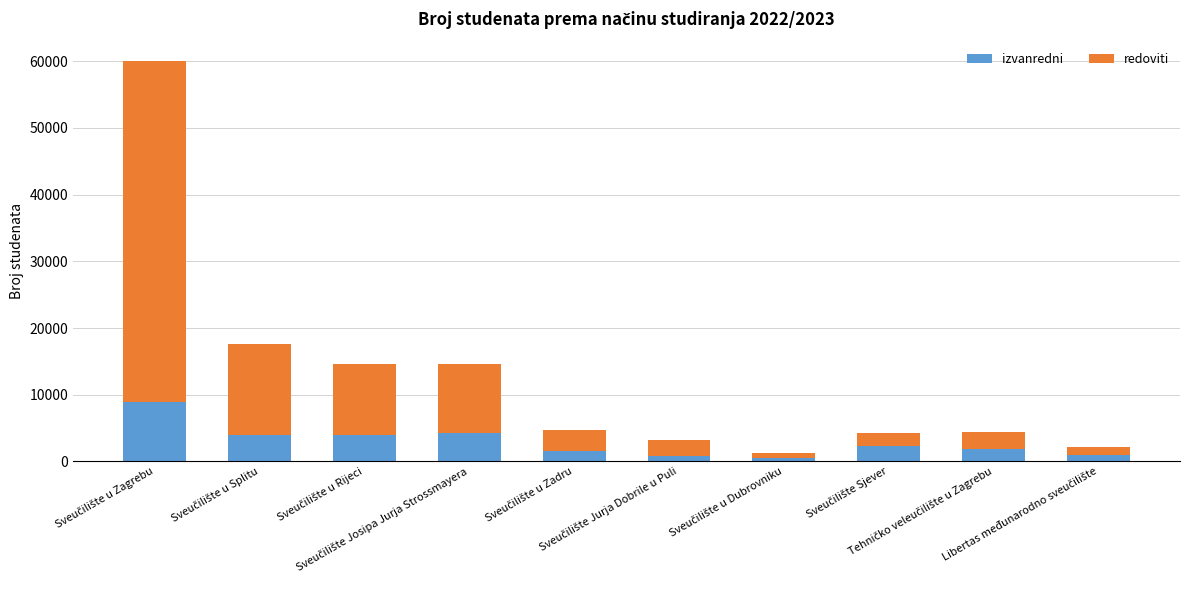

What is the difference between the maximum and minimum values in the izvanredni series?

8396